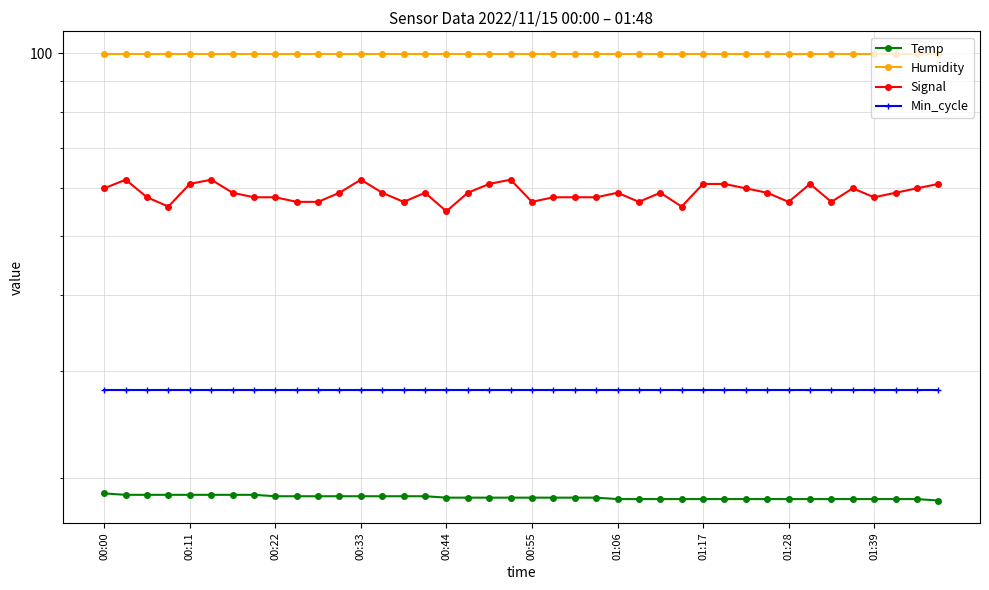

True or false: Signal has a value of 105.6 at 01:17.

False